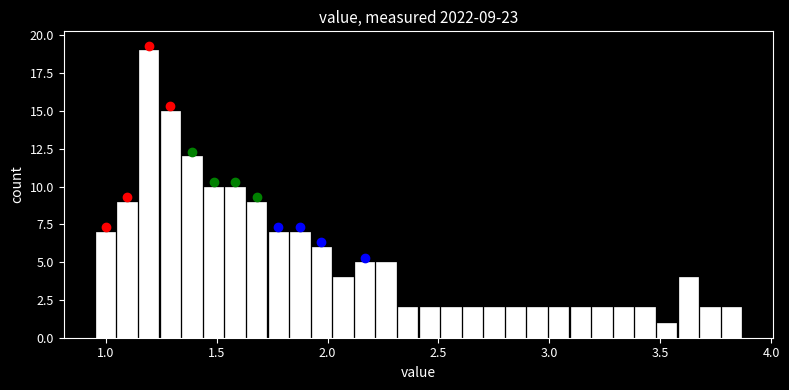

Around what value on the x-axis is the tallest bar? Give the approximate position of its centre, as read against the axis.

1.20